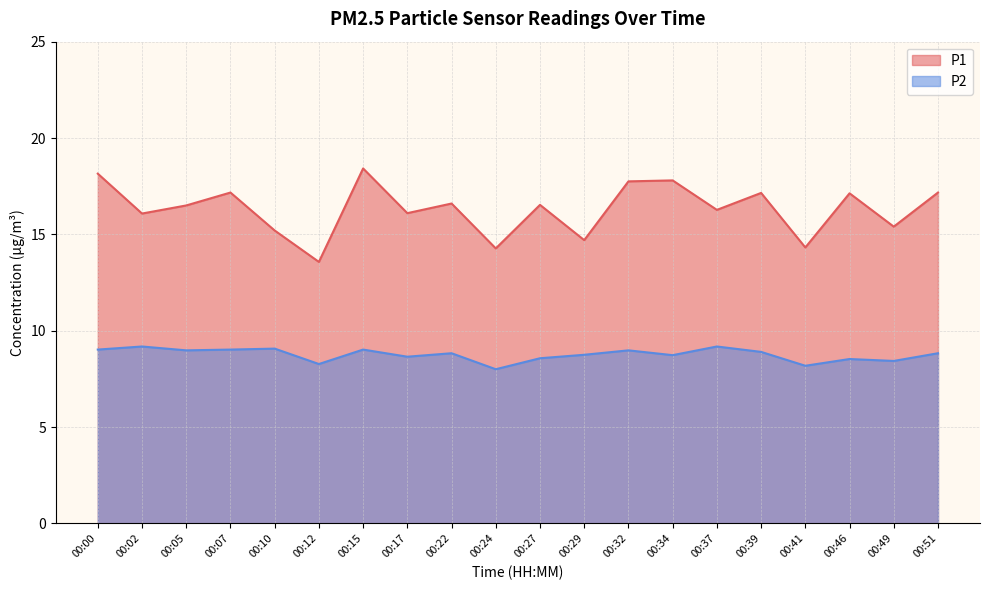

What is the total value across all series at 00:32?

26.7